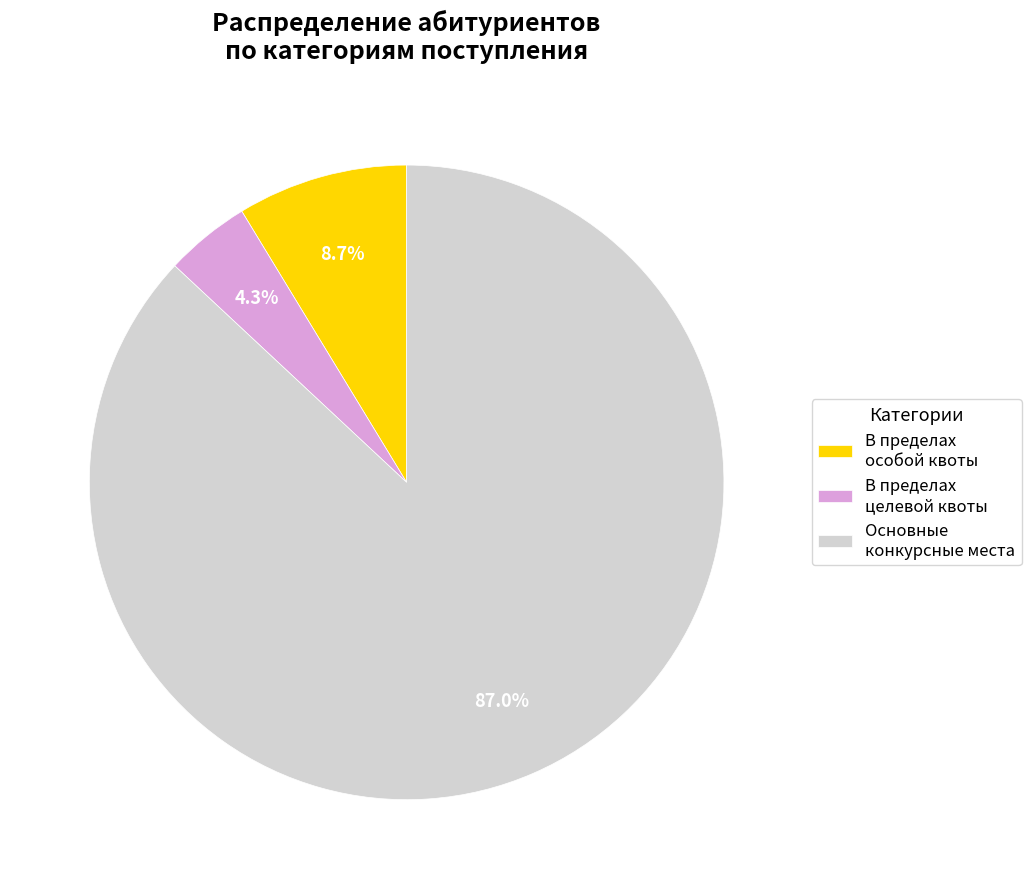

To the nearest percent, what percentage of the pie is В пределах целевой квоты?

4%